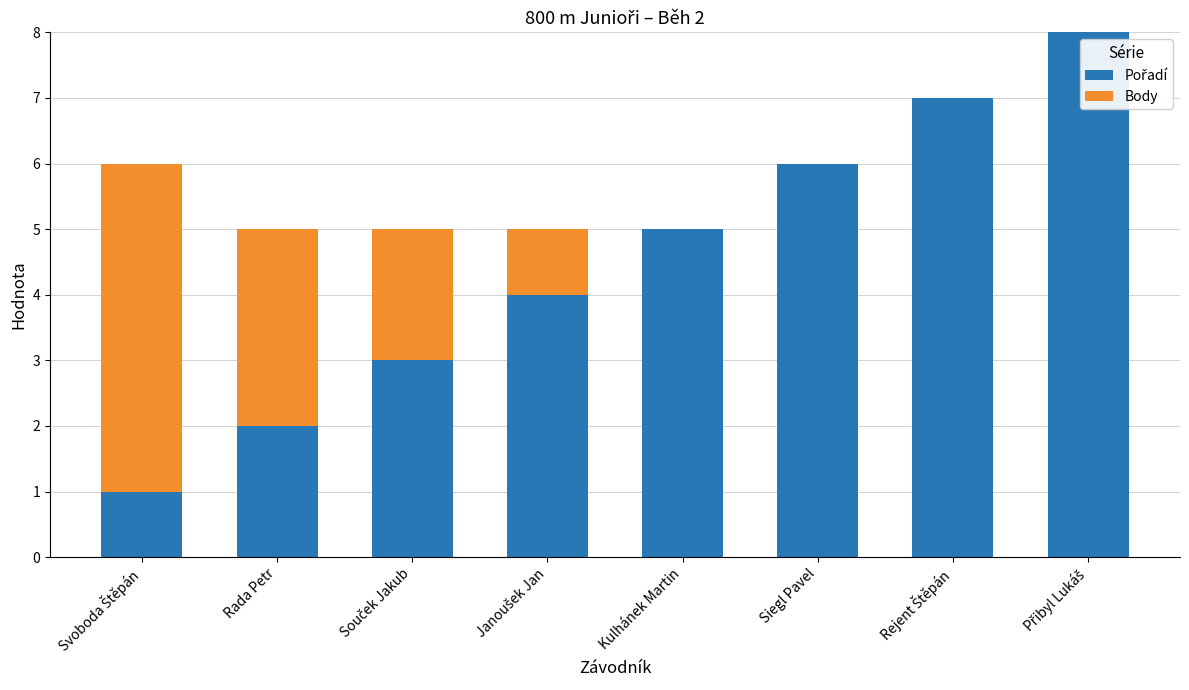

At Souček Jakub, list the series in order from largest to smallest.

Pořadí, Body